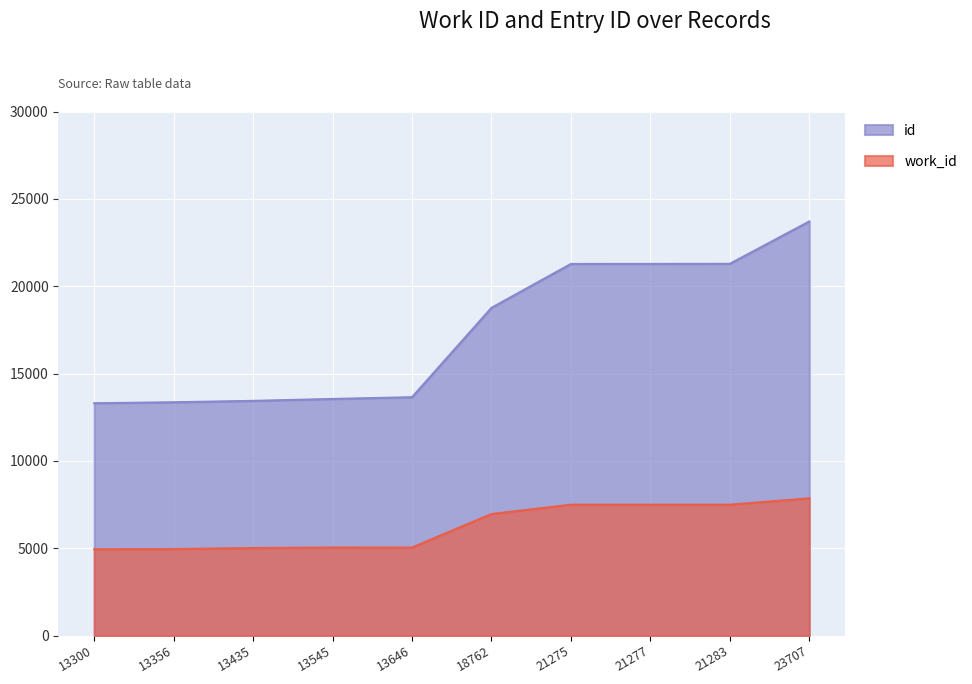

True or false: work_id and id intersect in this chart.

False